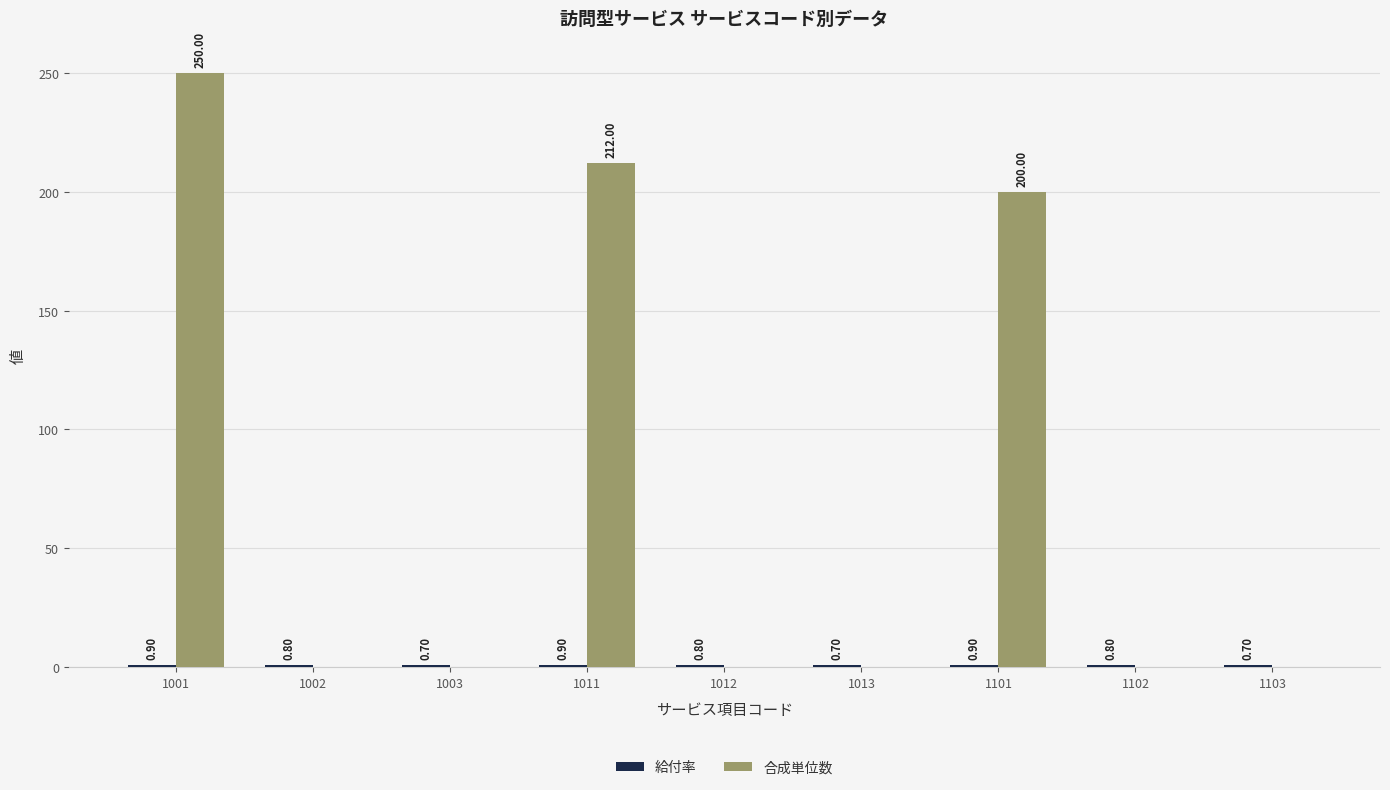

How many values in 合成単位数 are above zero?

3